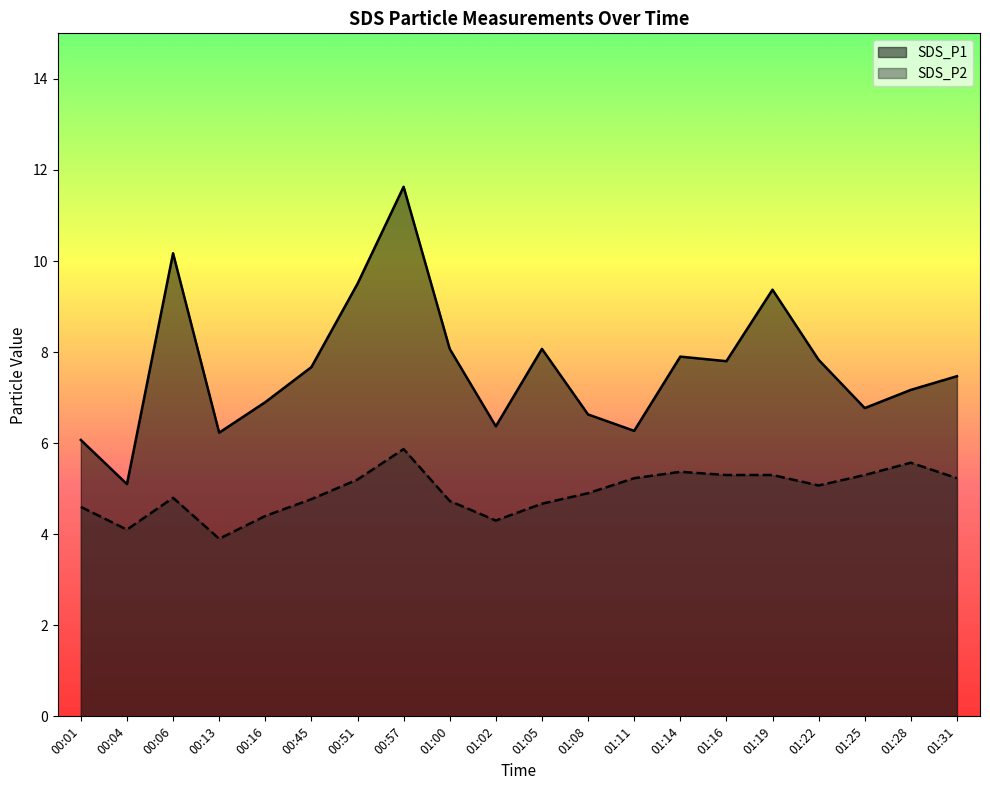

What is the greatest value displayed?

11.6